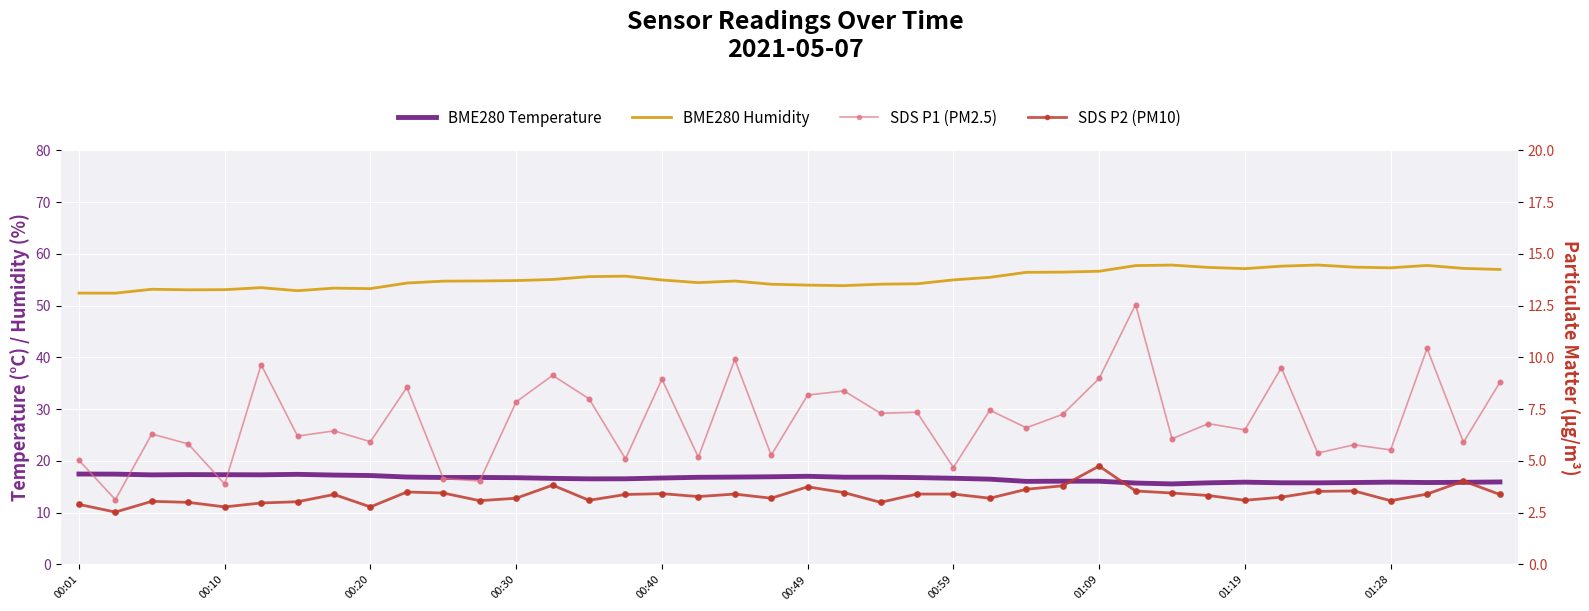

Which series reaches the minimum Y coordinate?

SDS_P2